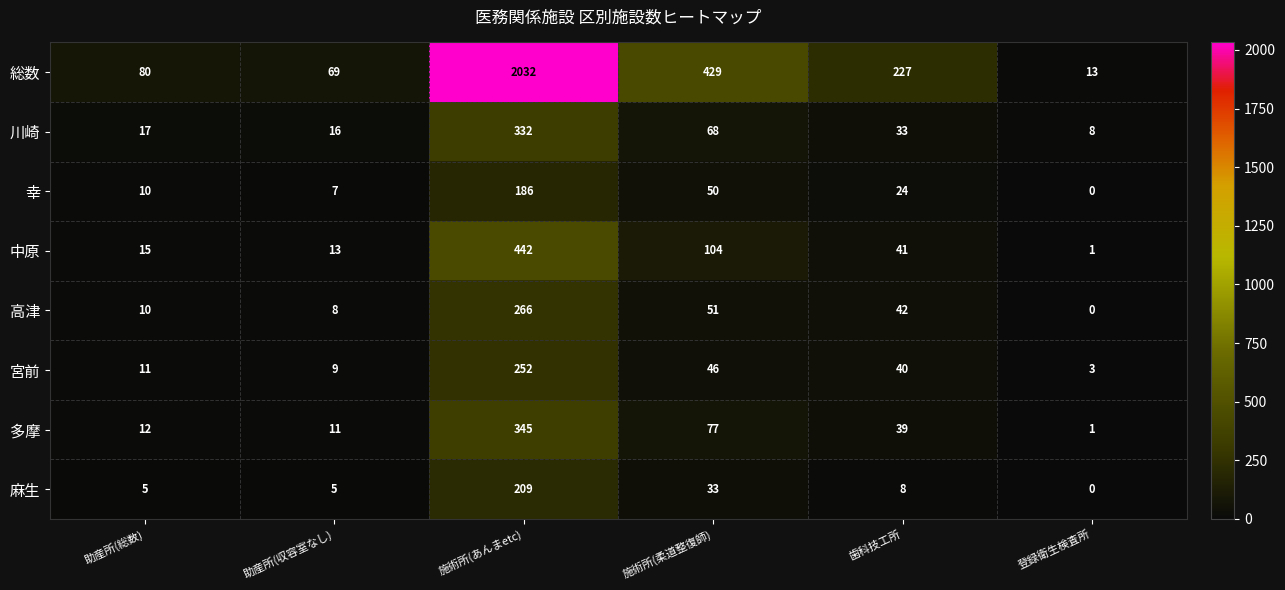

What is the difference between the highest and lowest values at 施術所(あんまetc)?

1846